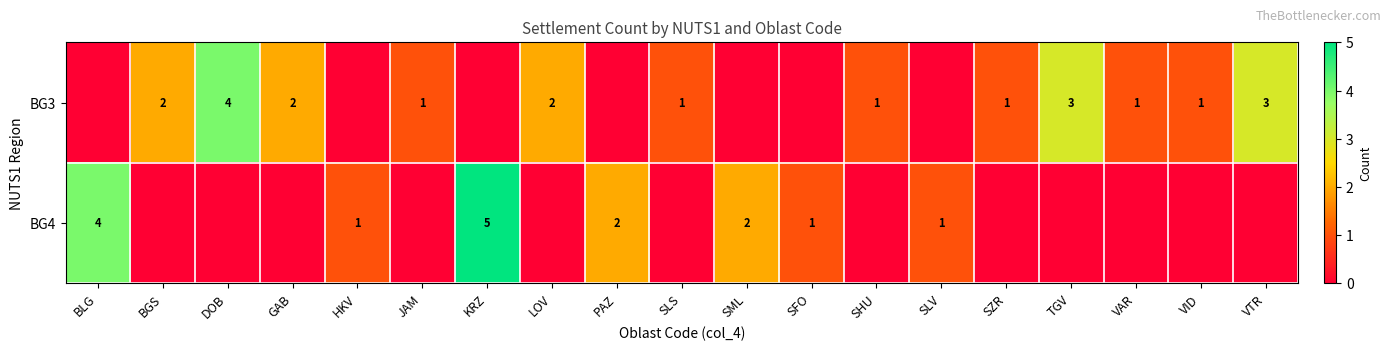

Count the number of categories in the chart.

19